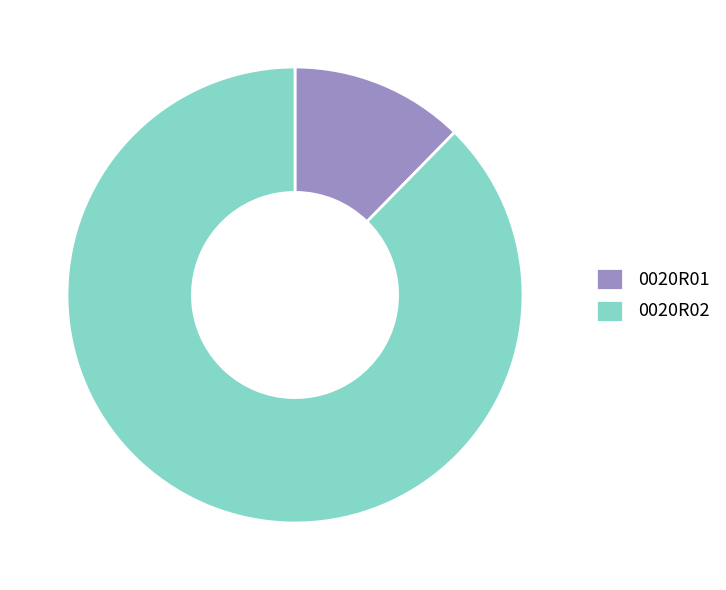

Do 0020R01 and 0020R02 together represent more than half of the pie?

Yes